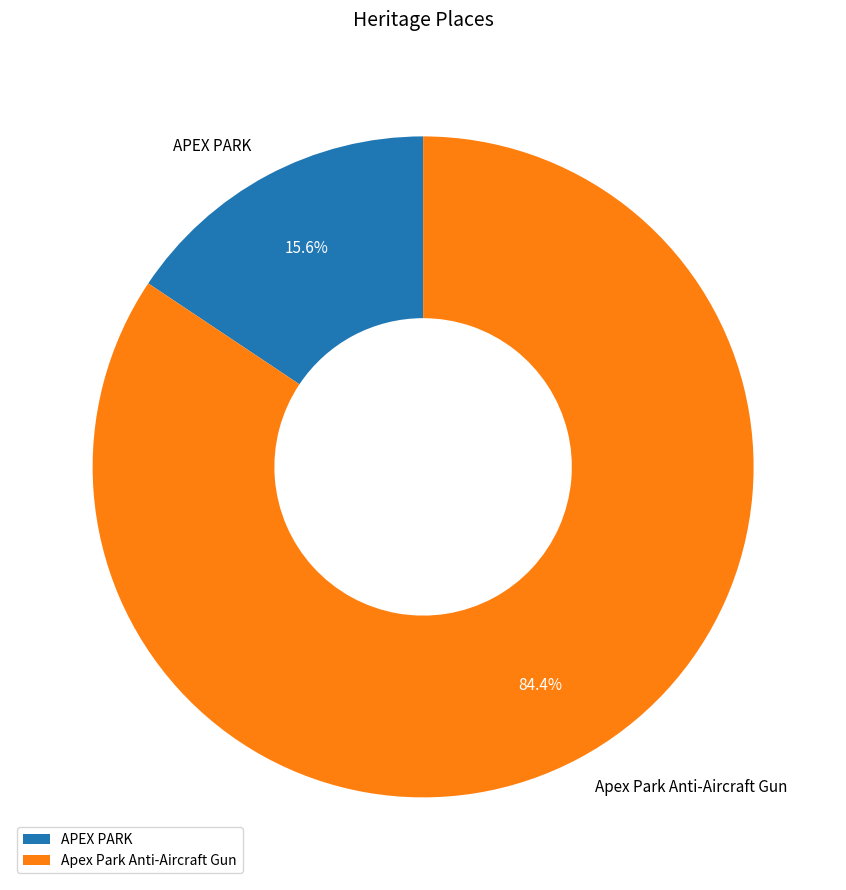

Does APEX PARK represent more than half of the total?

No